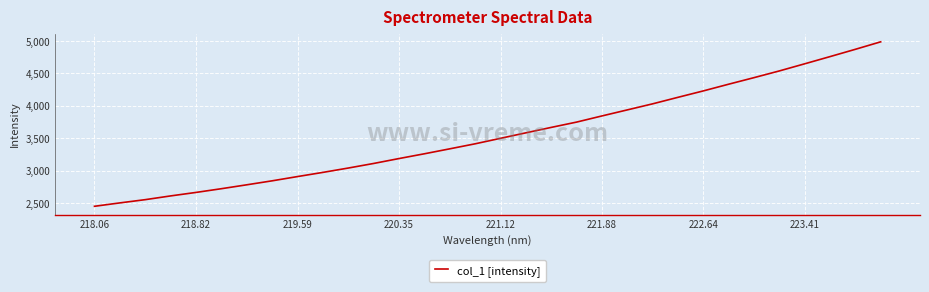

How many lines are shown in the chart?

1